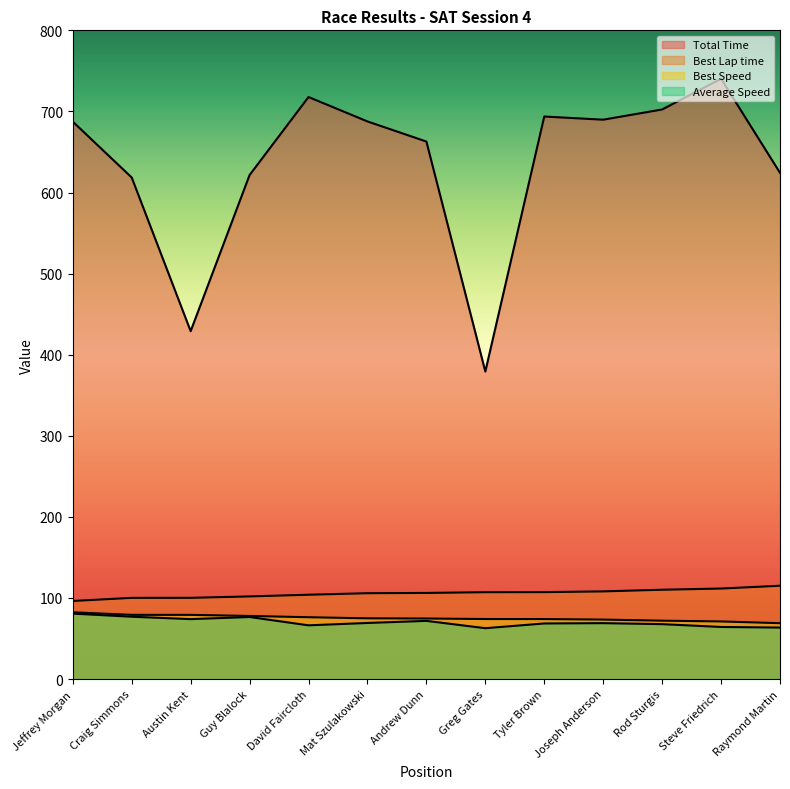

What is the label of the 2nd point from the right?

Steve Friedrich